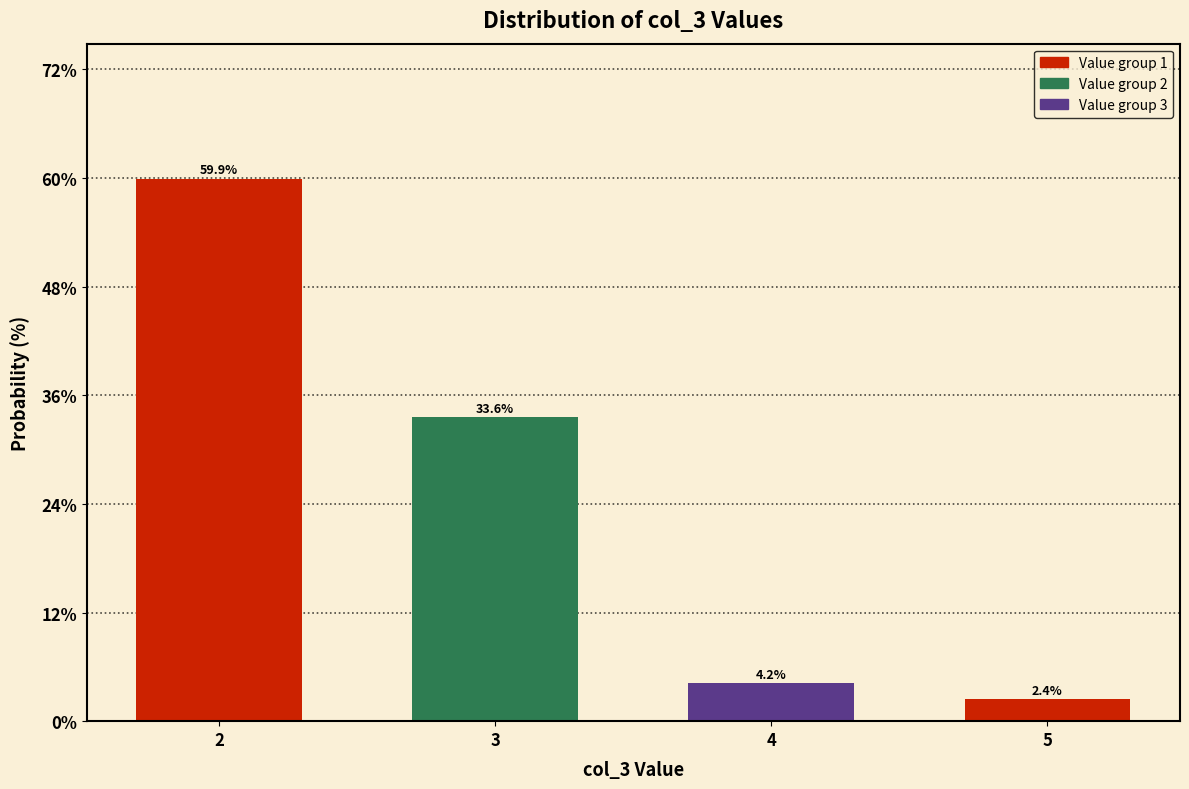

Reading left to right, list all the values displayed in this chart.

2=59.9	3=33.6	4=4.2	5=2.4